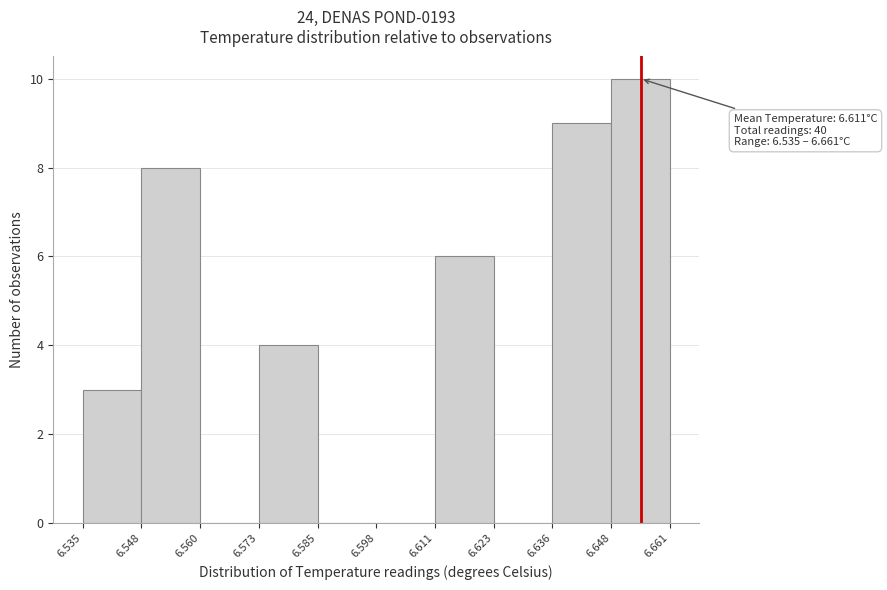

Over which range of the x-axis is the bar tallest?

6.648 to 6.661